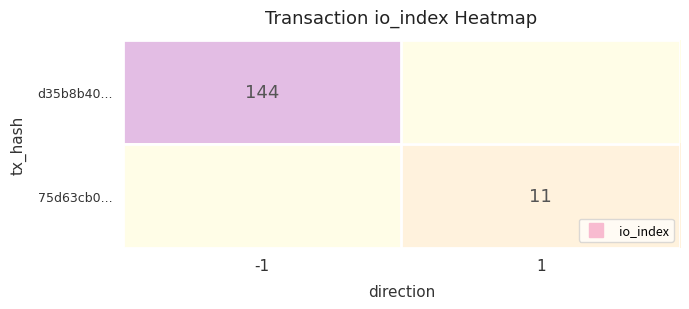

The 75d63cb0... series shows 11 at 1. True or false?

True